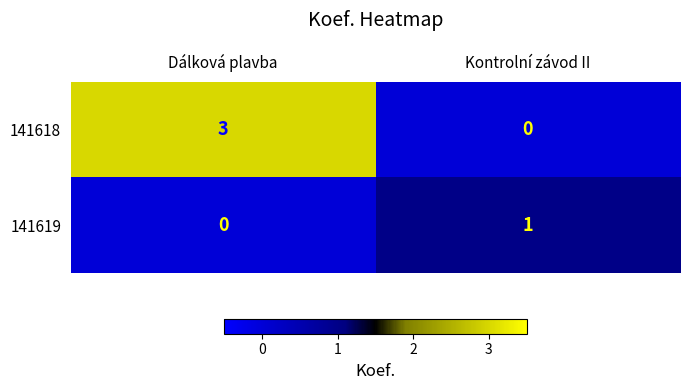

The 141619 series shows 0 at Dálková plavba. True or false?

True